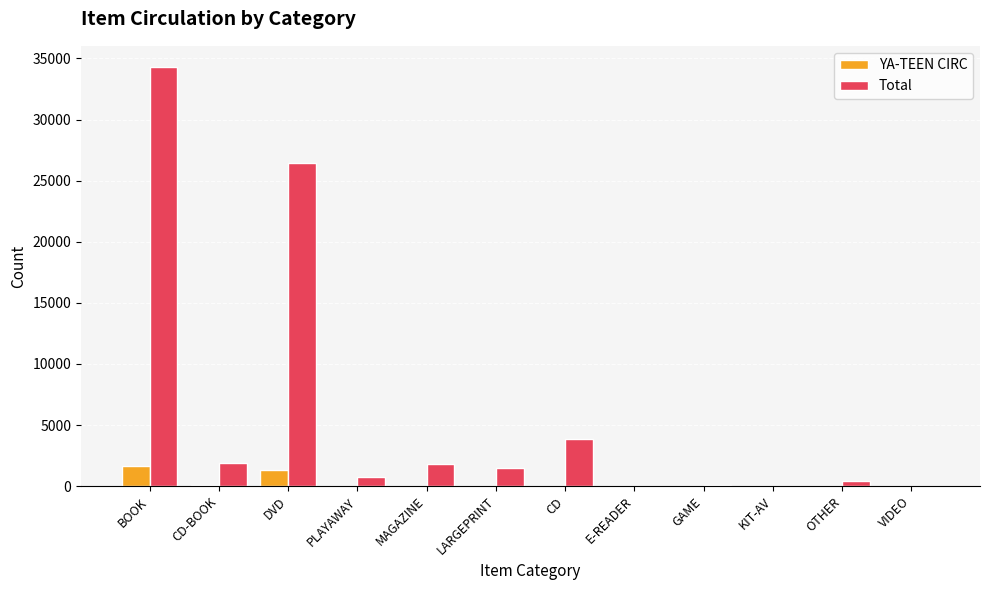

What is the average value of the Total series?

5910